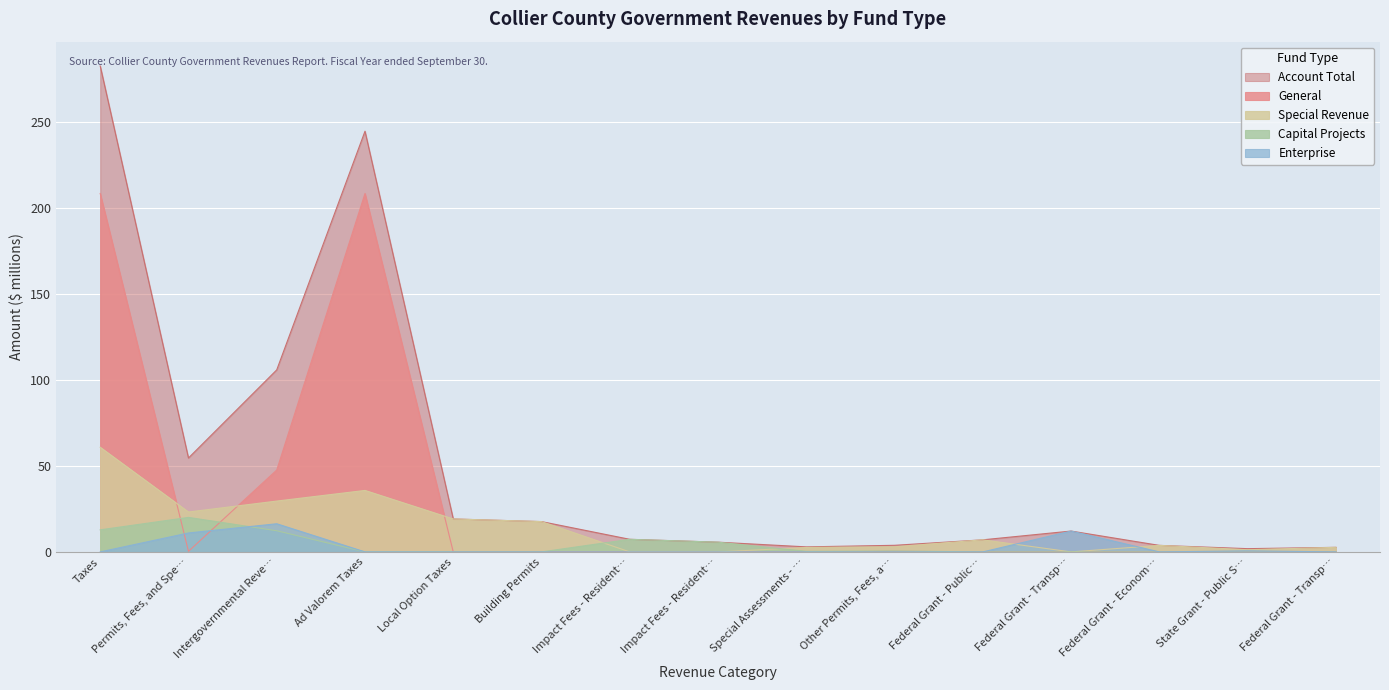

Does the chart display data point markers on the line(s)?

No